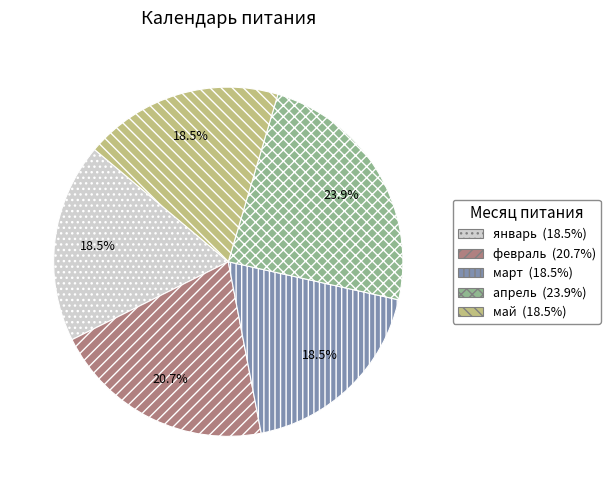

Count the number of slices in the pie.

5